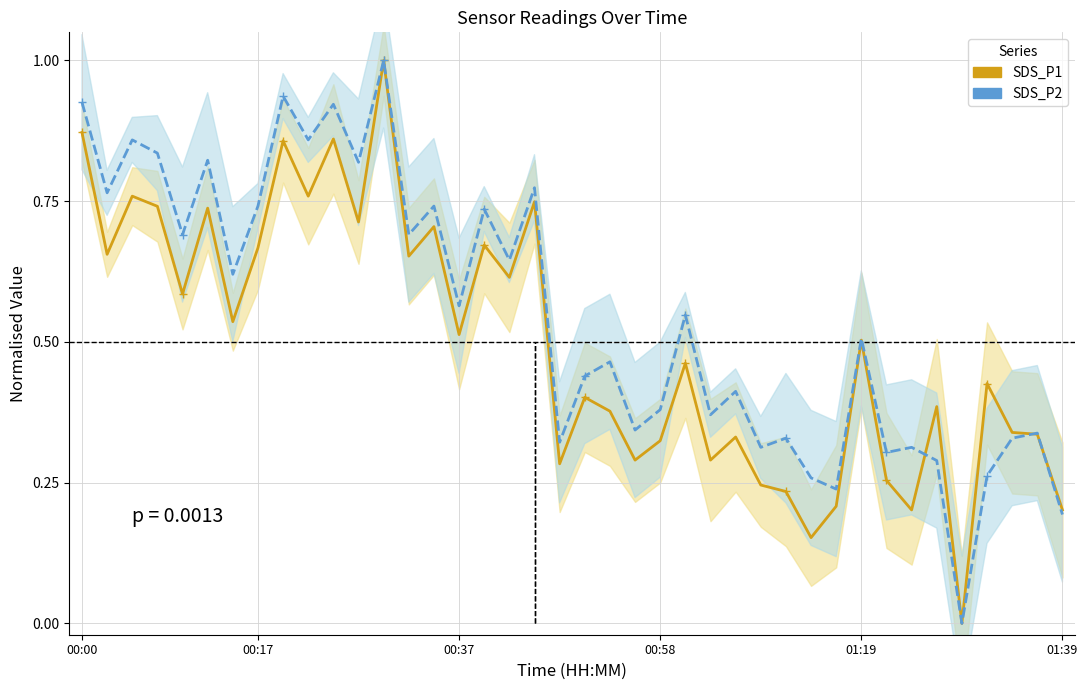

What is the average value of the SDS_P1 series?

0.5